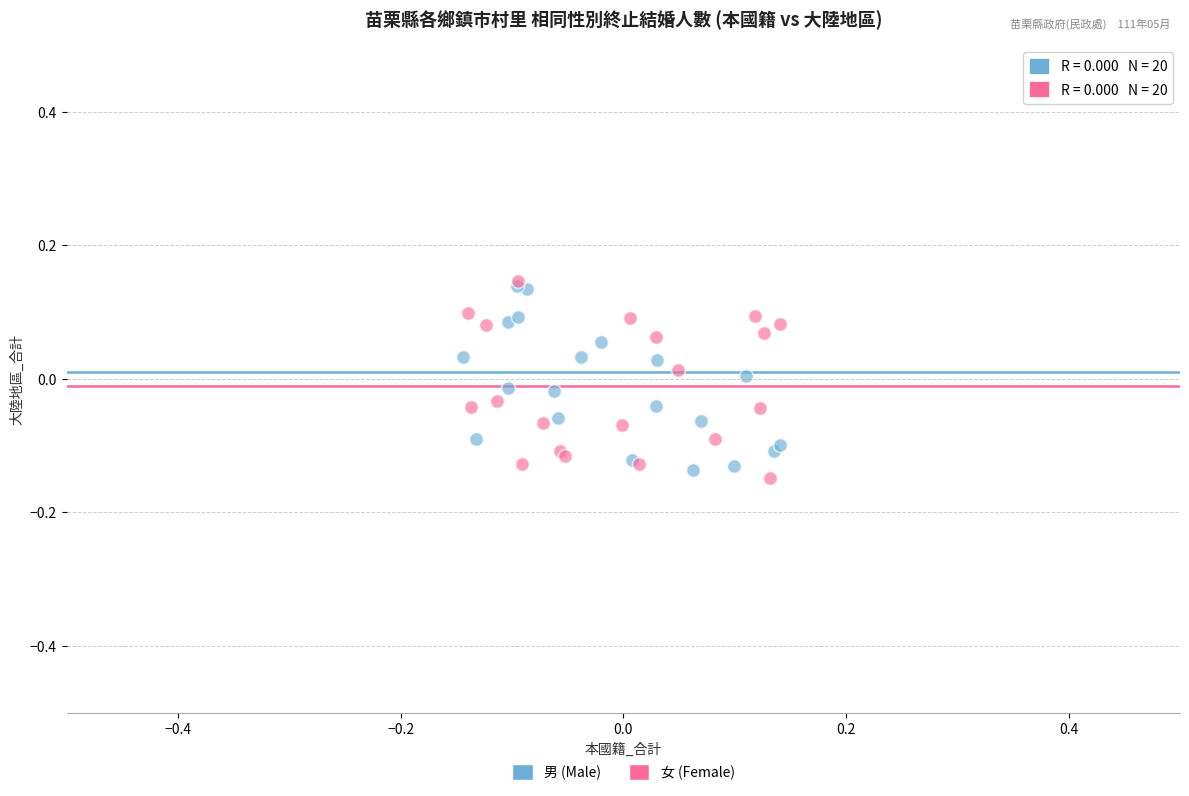

What are all the series names shown in the legend?

男 (Male), 女 (Female)